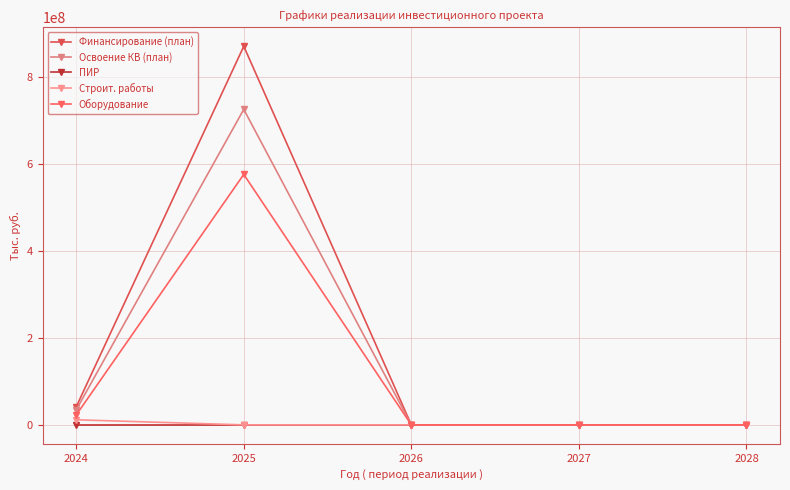

At how many categories does at least one series exceed 678127110?

1